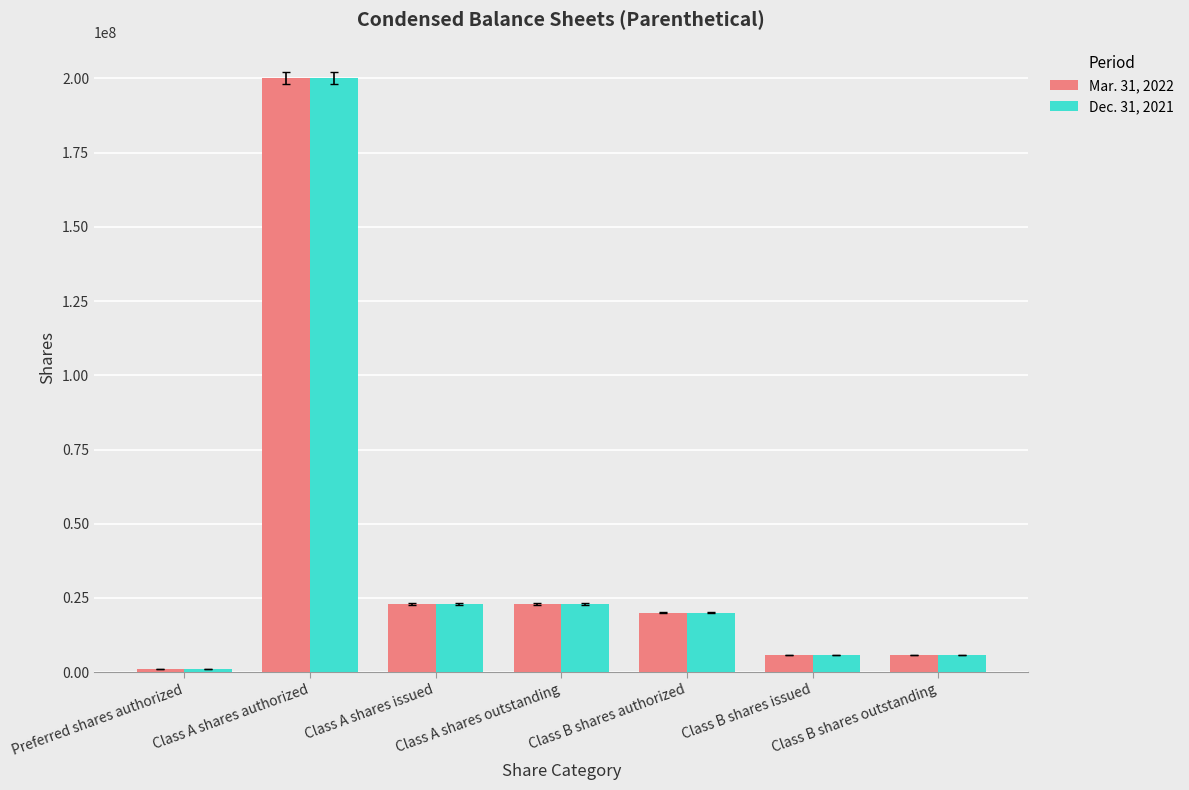

What is the average value of the Mar. 31, 2022 series?

39785714